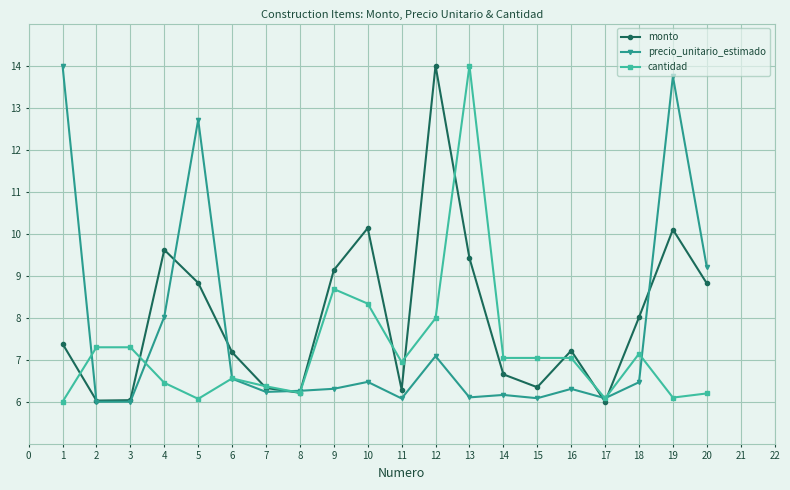

True or false: precio_unitario_estimado has more than 2 interior local peaks.

True